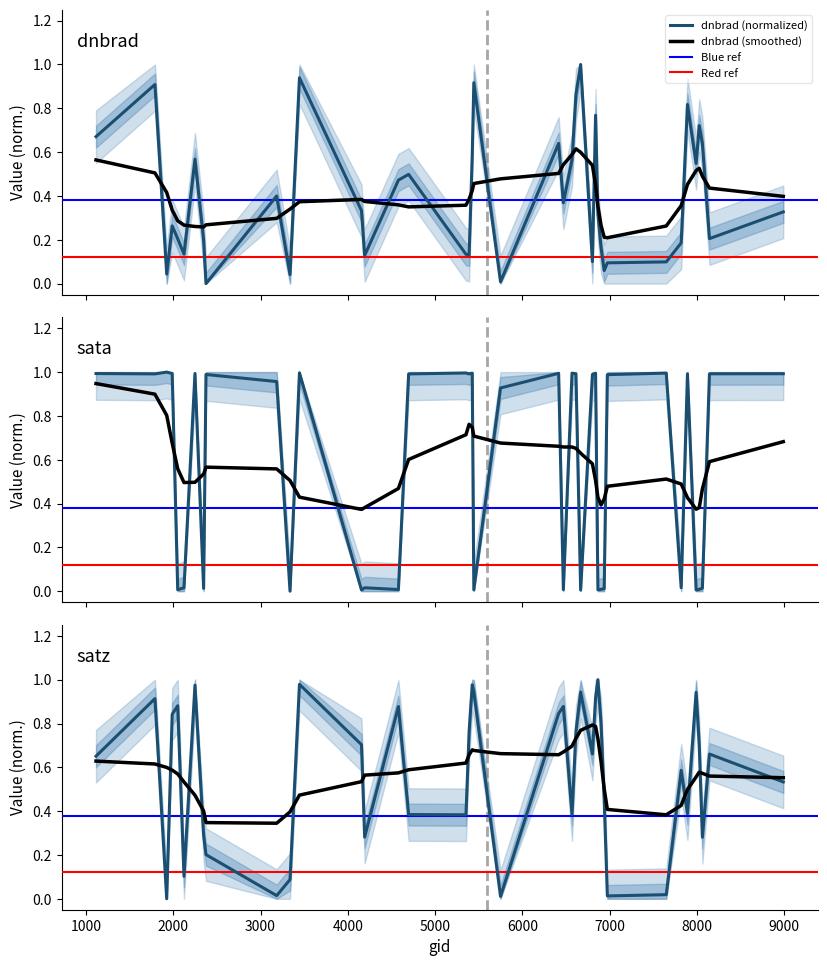

How many lines are shown in the chart?

3